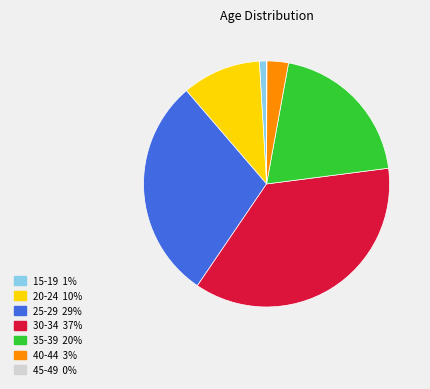

True or false: 30-34 accounts for 25% of the total.

False